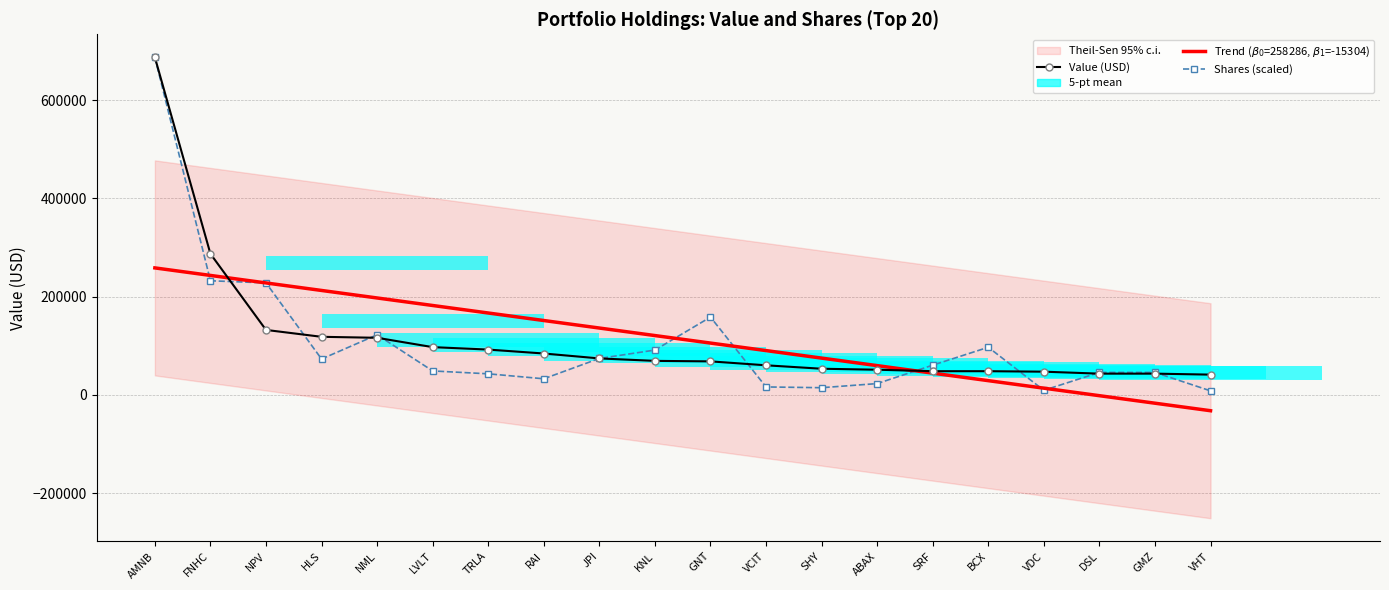

Reading left to right, list all the values displayed in this chart.

Value (USD): 687000.0	287000.0	132000.0	118000.0	116000.0	97000.0	92000.0	84000.0	74000.0	69000.0	68000.0	60000.0	53000.0	51000.0	48000.0	48000.0	47000.0	43000.0	43000.0	41000.0
Trend ($\beta_0$=258286, $\beta_1$=-15304): 258285.7	242982.0	227678.2	212374.4	197070.7	181766.9	166463.2	151159.4	135855.6	120551.9	105248.1	89944.4	74640.6	59336.8	44033.1	28729.3	13425.6	-1878.2	-17182.0	-32485.7
Shares (scaled): 687000.0	232094.6	227771.3	72814.0	122122.7	48512.3	42664.4	32538.8	73951.7	91017.5	158142.9	15928.1	14380.8	22754.4	60299.1	96706.1	9101.7	45508.7	45508.7	7964.0